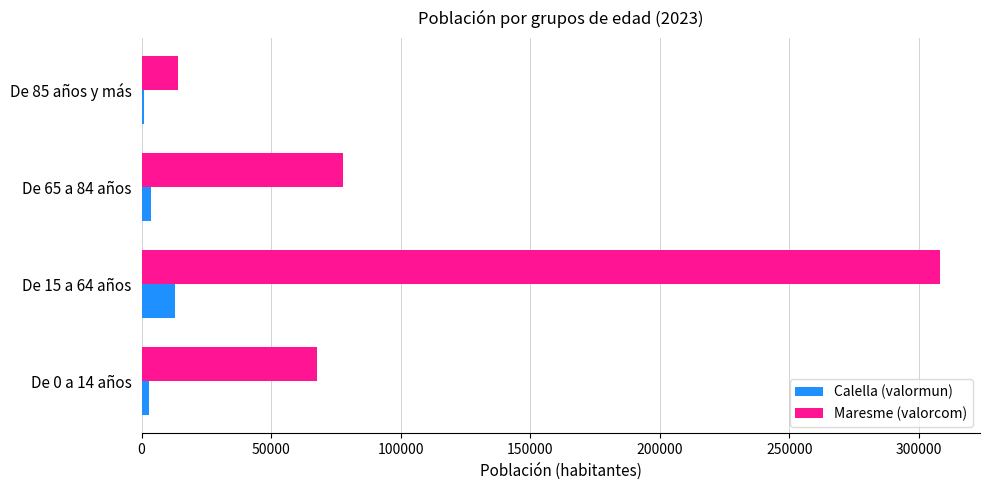

Which series has the largest total across all categories?

Maresme (valorcom)